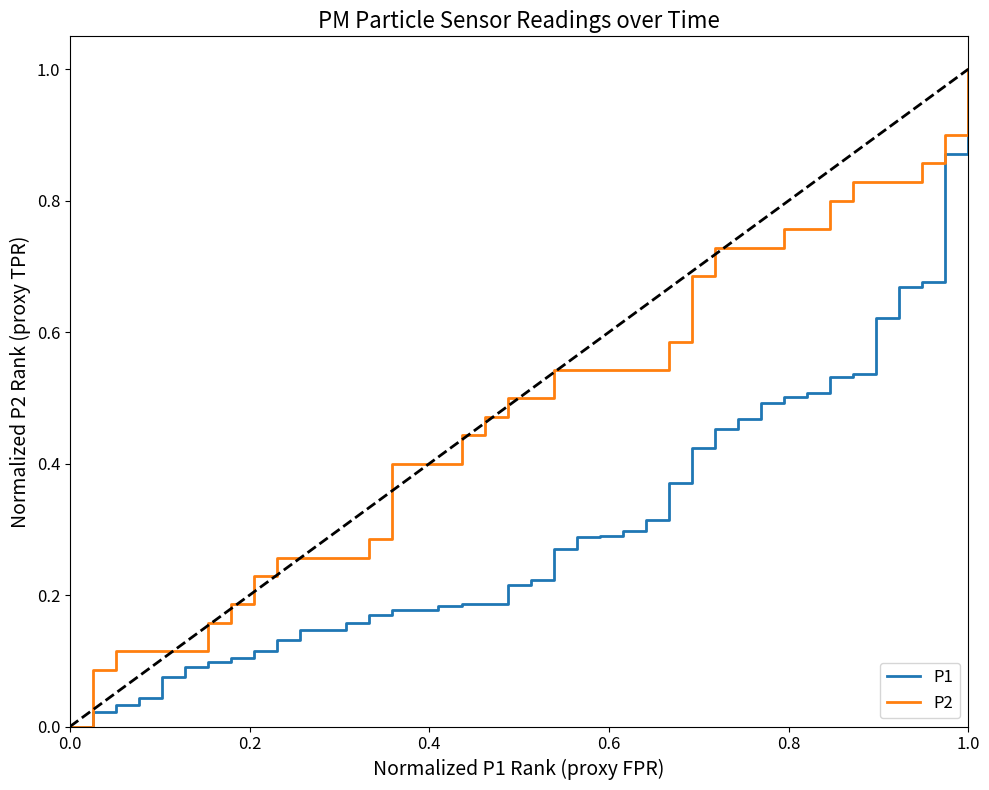

What is the maximum value shown in the chart?

1.0